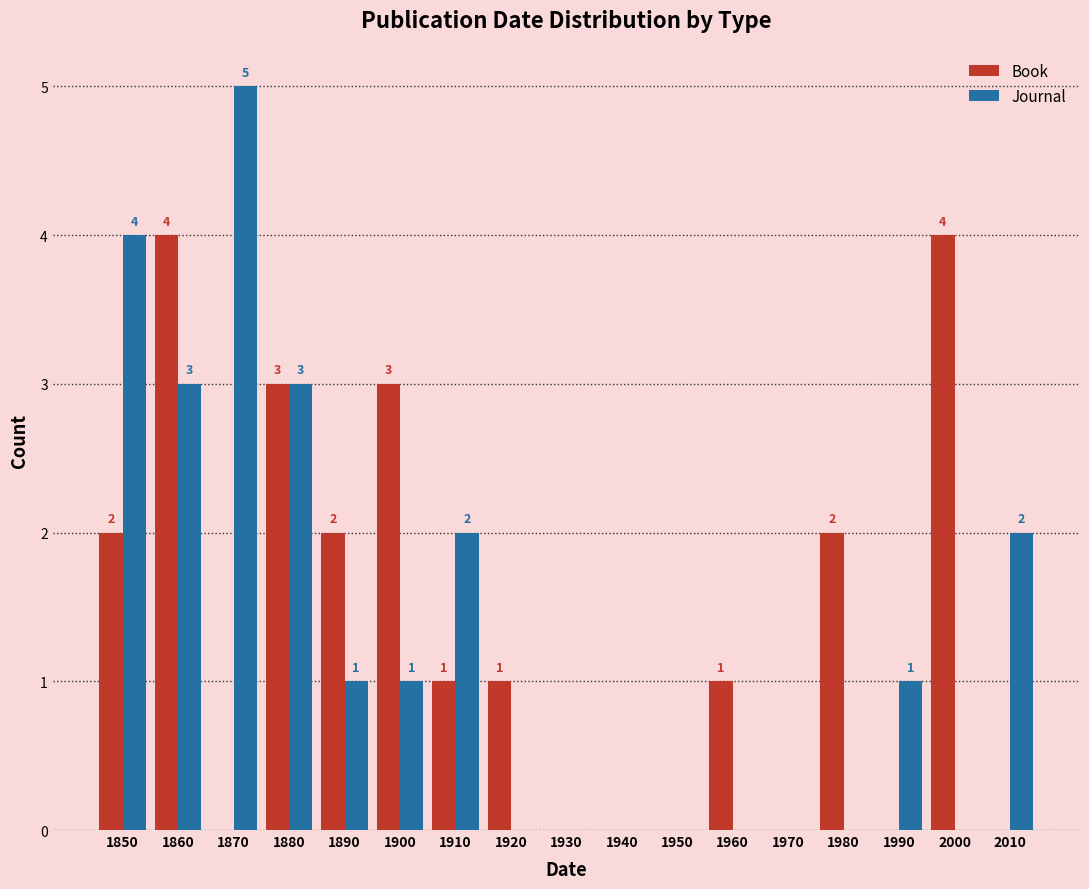

Reading left to right, list all the values displayed in this chart.

Book: 1850=2	1860=4	1870=0	1880=3	1890=2	1900=3	1910=1	1920=1	1930=0	1940=0	1950=0	1960=1	1970=0	1980=2	1990=0	2000=4	2010=0
Journal: 1850=4	1860=3	1870=5	1880=3	1890=1	1900=1	1910=2	1920=0	1930=0	1940=0	1950=0	1960=0	1970=0	1980=0	1990=1	2000=0	2010=2